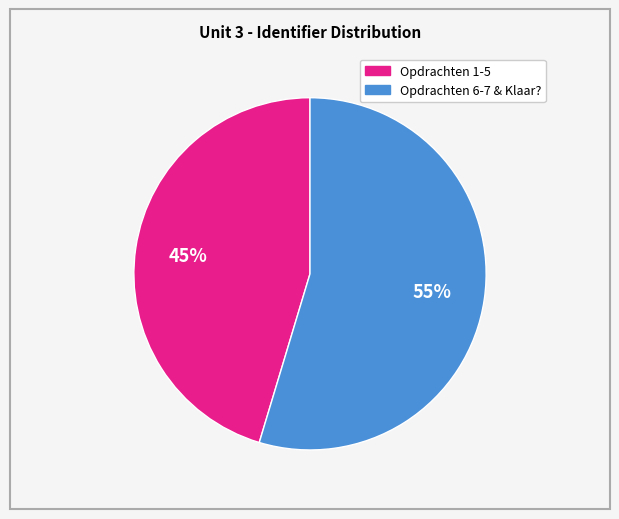

To the nearest percent, what is the average slice percentage?

50%